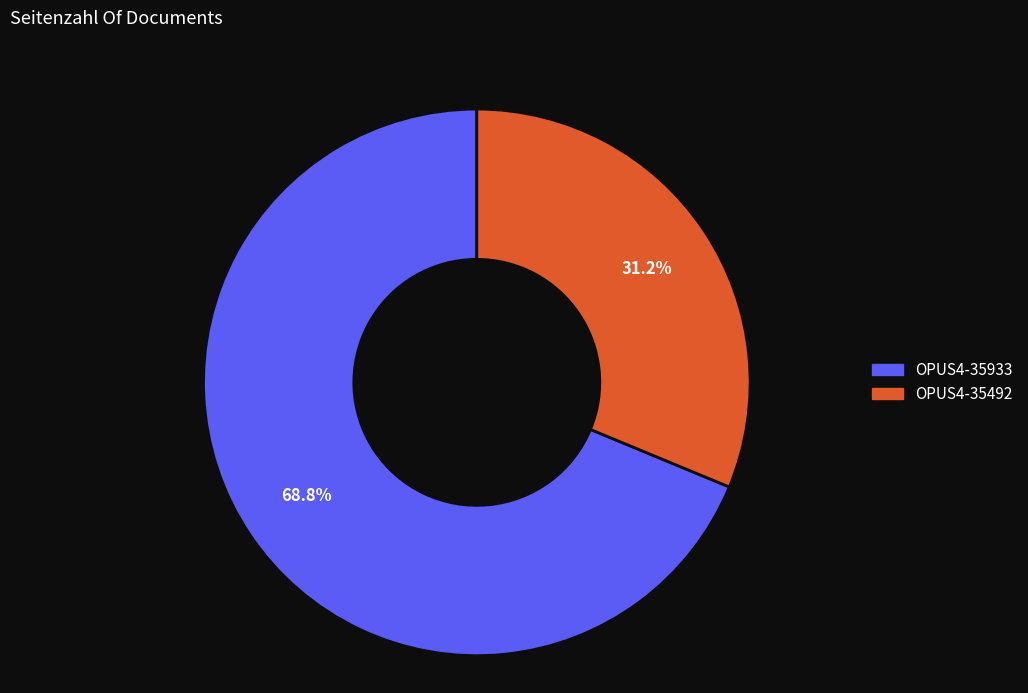

Is it true that OPUS4-35492 is 19% of the pie?

False